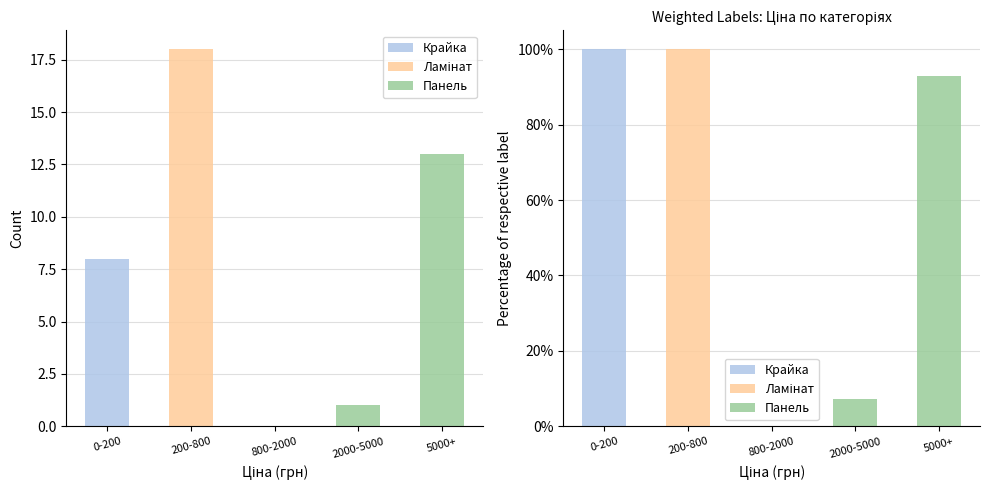

Which category has the lowest value in the Крайка series?

200-800